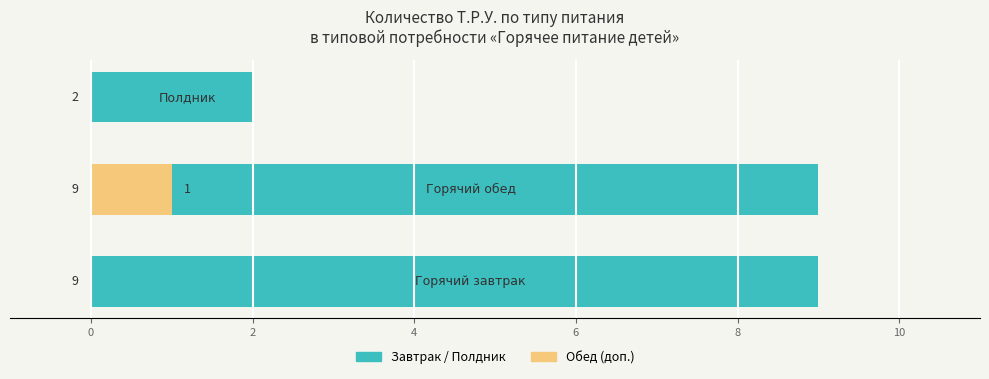

Is the value of Завтрак/Полдник at 0 greater than the value of Обед (доп.) at 2?

Yes